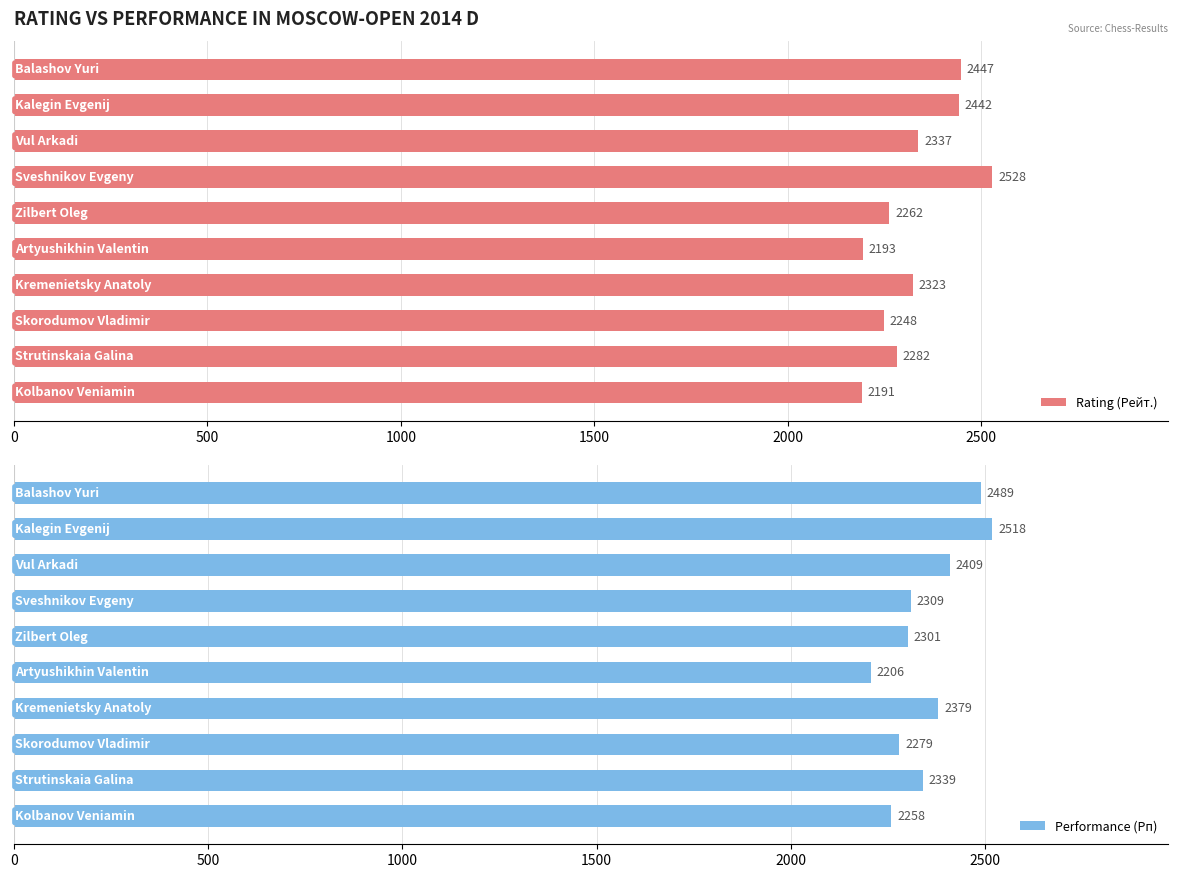

How many bars are there in total?

20